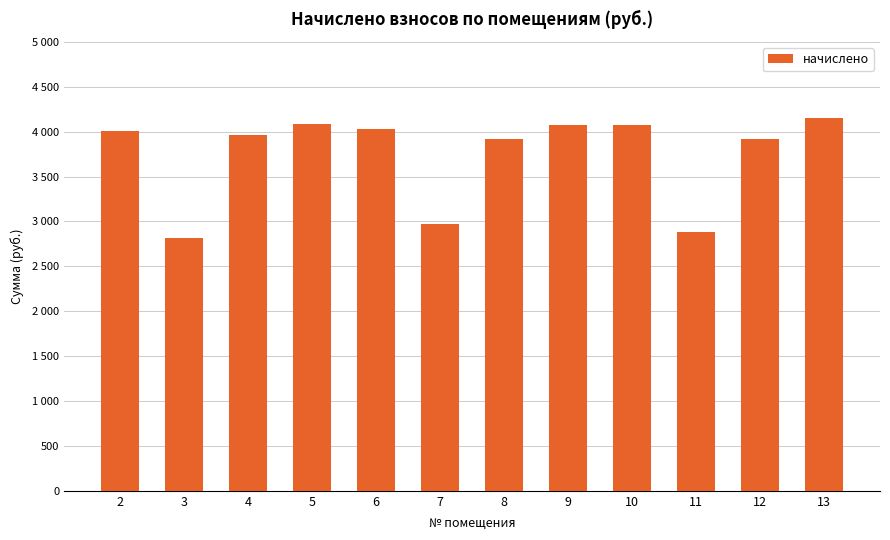

Reading right to left, extract all data points from this chart.

13=4154.2	12=3922.8	11=2877.4	10=4070.9	9=4070.9	8=3913.6	7=2969.9	6=4024.7	5=4089.4	4=3959.9	3=2812.6	2=4006.1